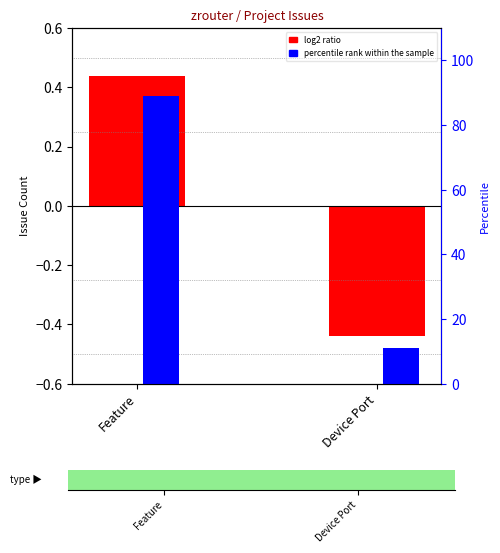

What is the difference between the highest and lowest values at Feature?

88.5